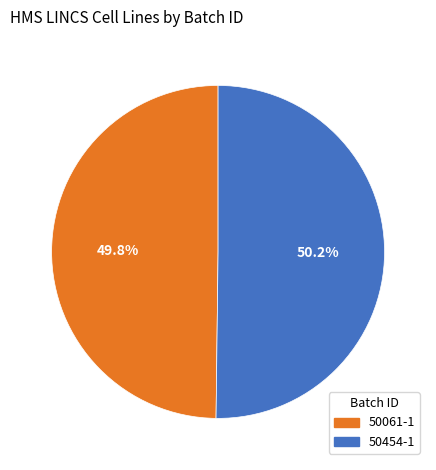

Is there any slice that represents more than half of the pie?

Yes